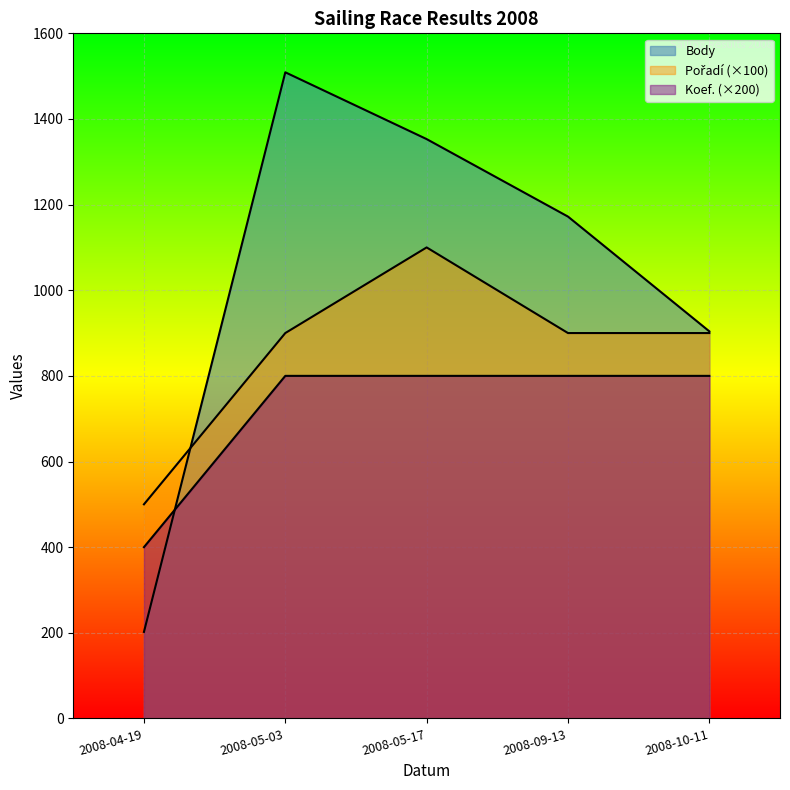

List the series in order of their overall mean, lowest first.

Koef., Pořadí, Body